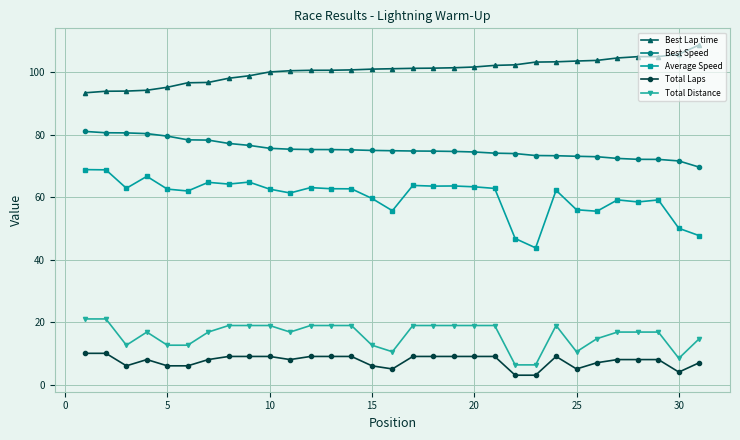

What is the maximum value for Best Lap time?

108.7